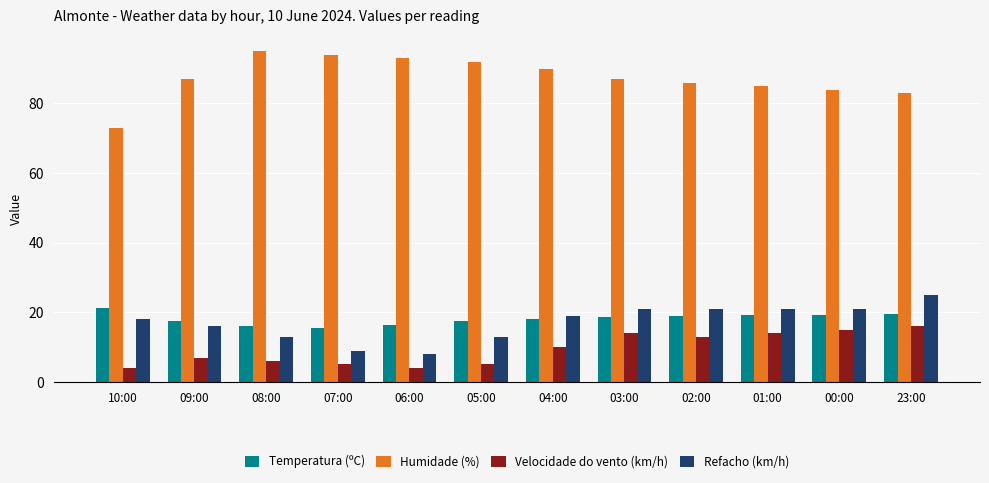

The value of Velocidade do vento (km/h) at 08:00 is 6.0. True or false?

True